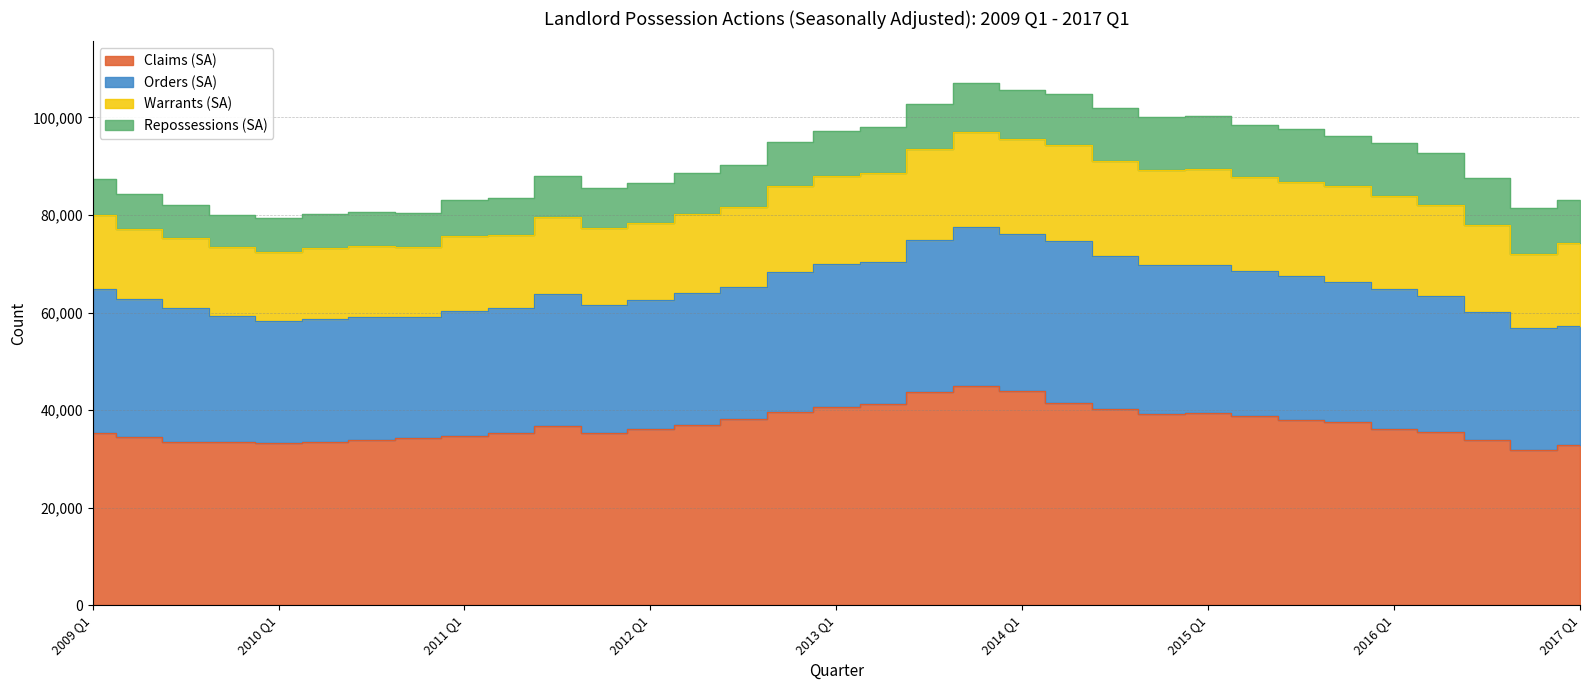

Rank the series by their average value, from lowest to highest.

Repossessions (SA), Warrants (SA), Orders (SA), Claims (SA)